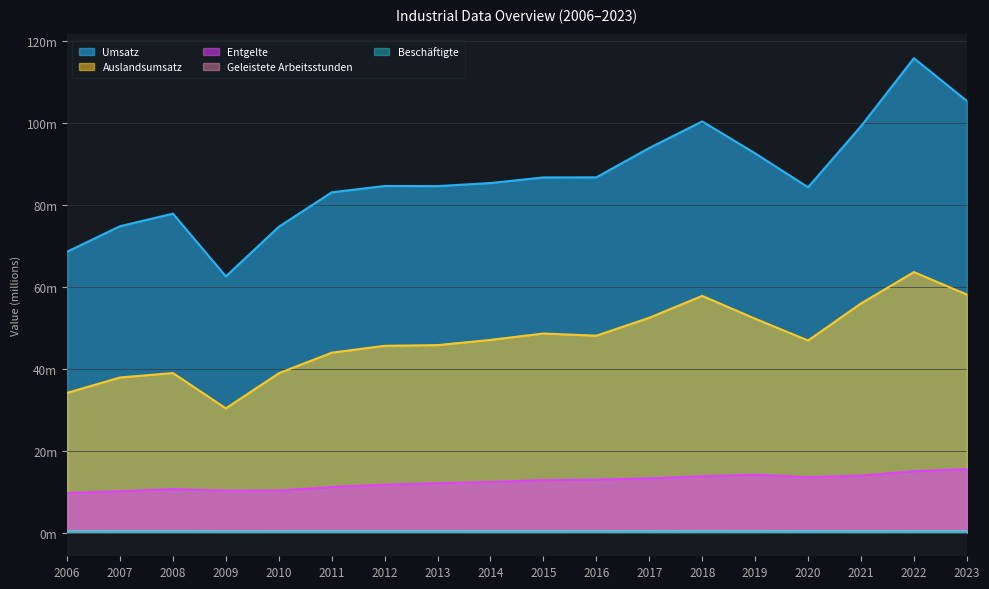

At how many categories does at least one series exceed 13?

18